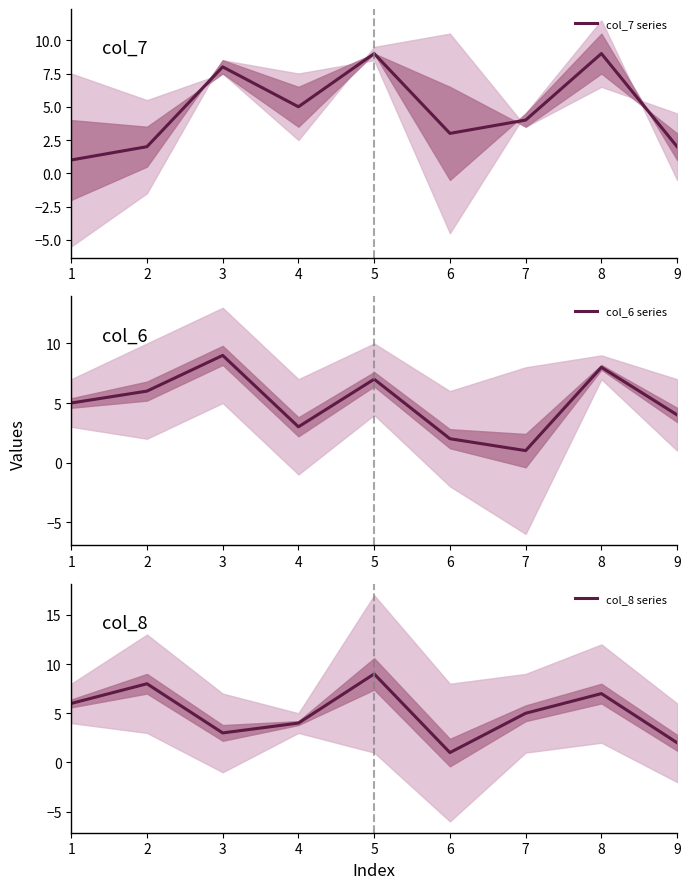

What is the spread (max minus min) of values at 2?

6